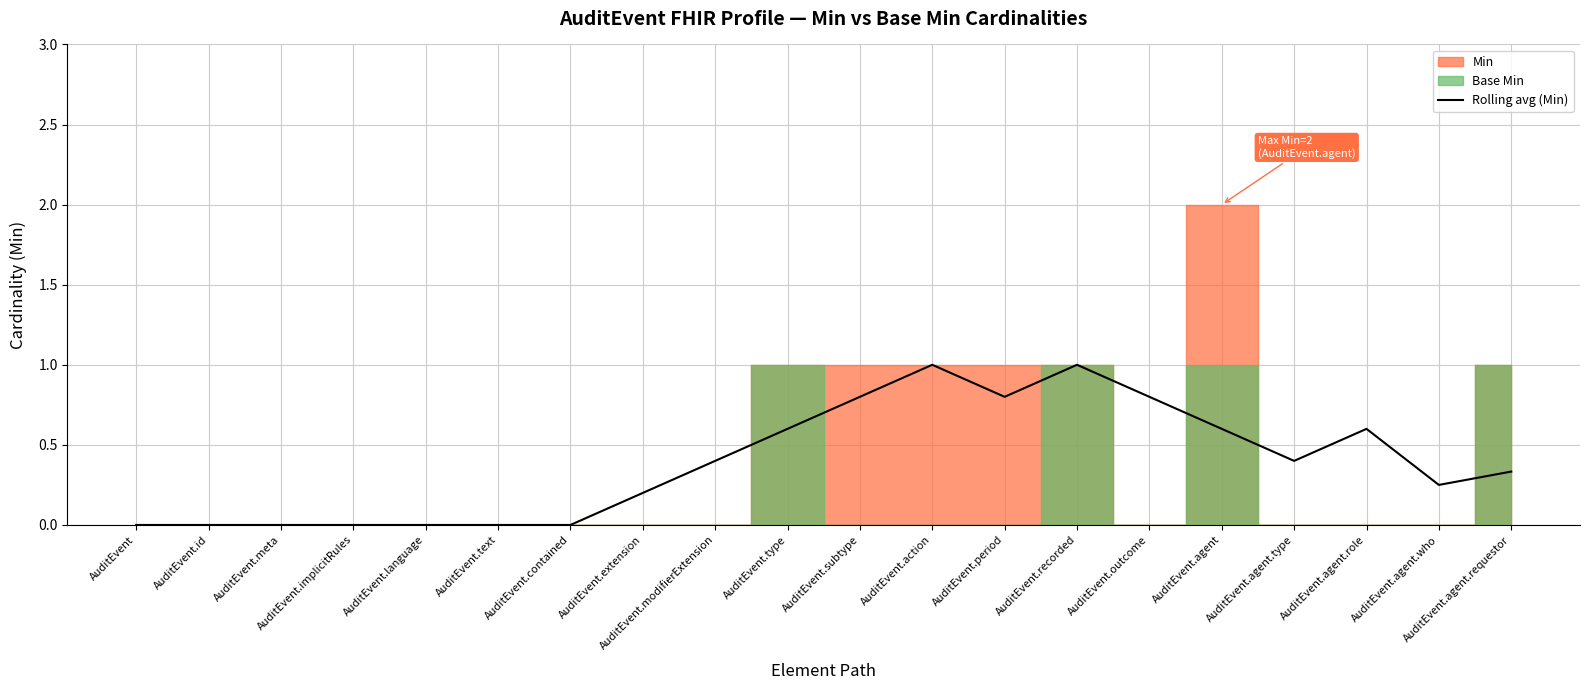

What value does the Rolling avg (Min) series have at AuditEvent.subtype?

0.8